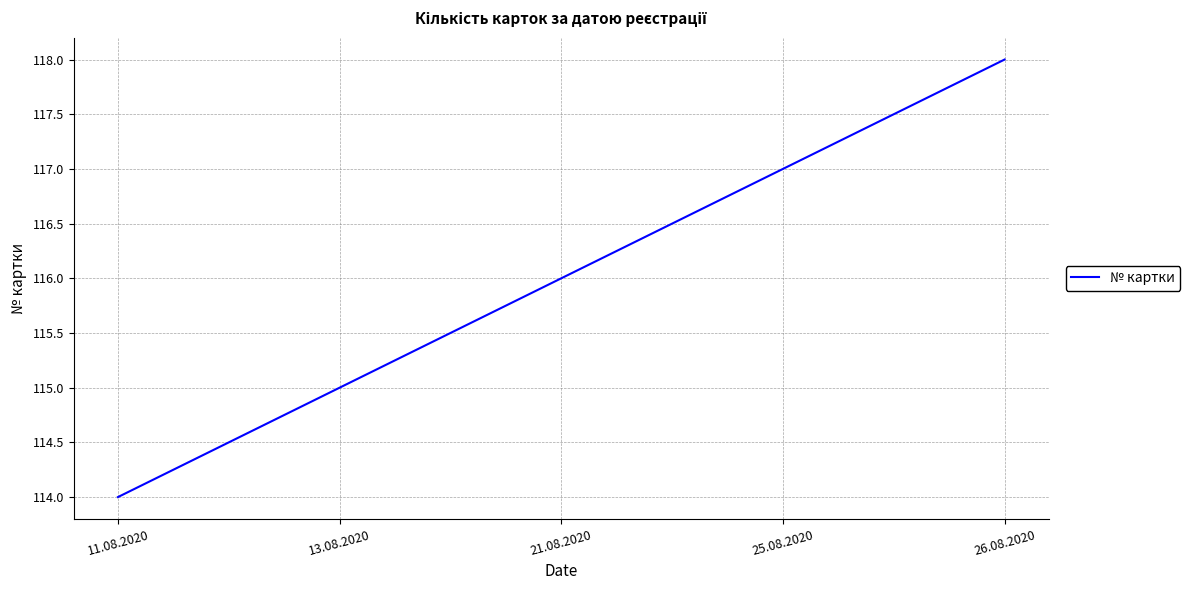

Does the chart display data point markers on the line(s)?

No